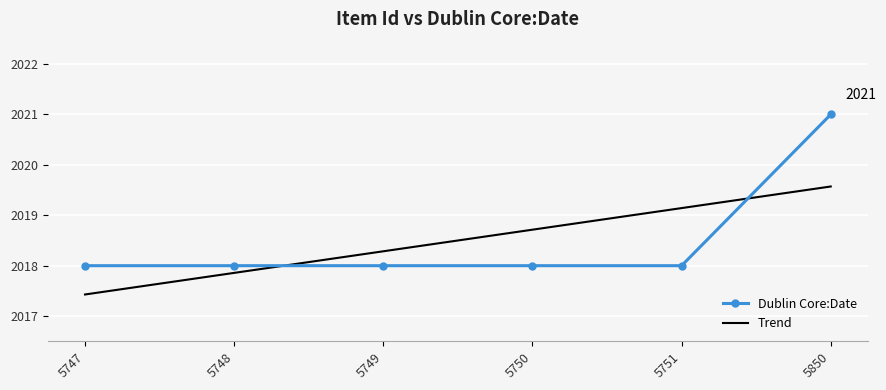

Reading left to right, extract all data points from this chart.

2018	2018	2018	2018	2018	2021